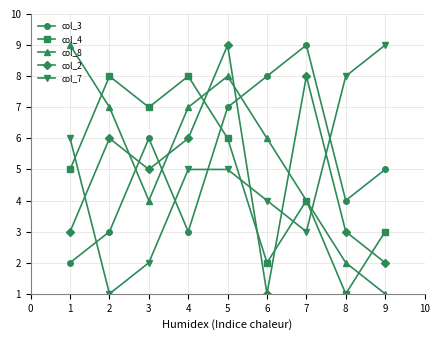

What is the highest value of the col_8 series?

9